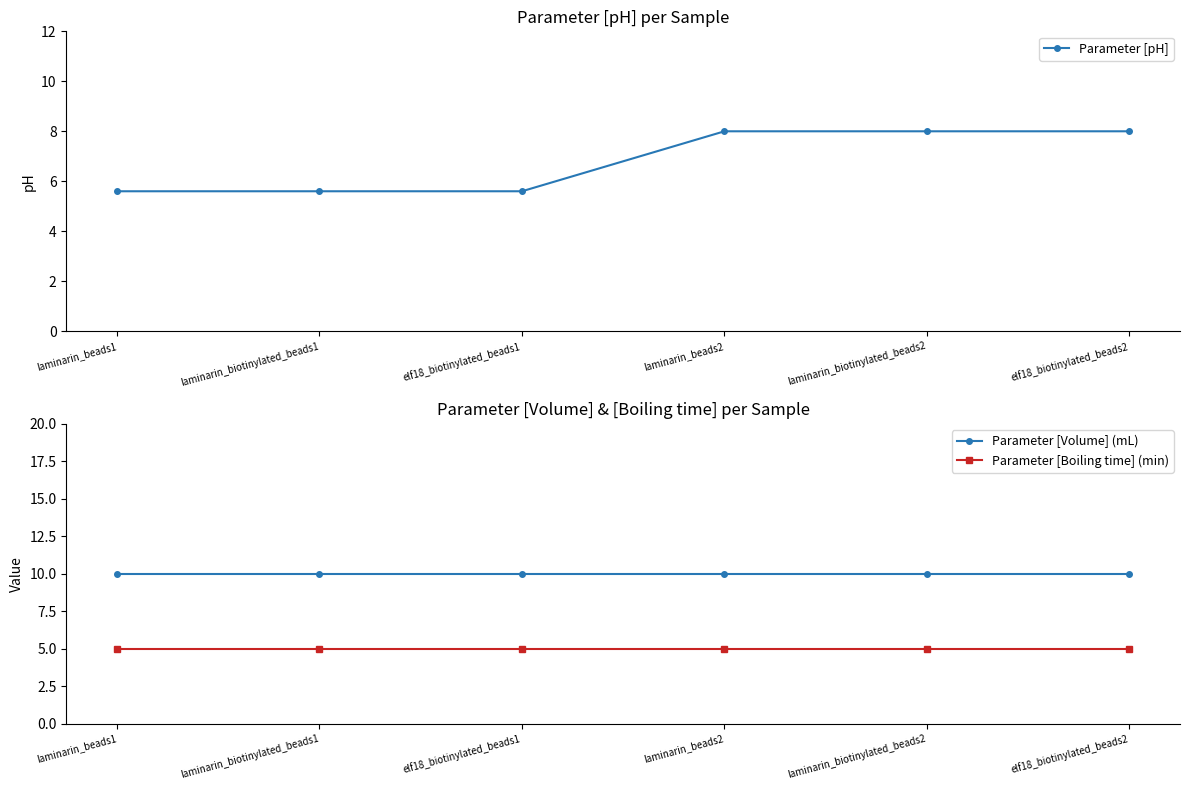

How many distinct data groups are displayed?

3